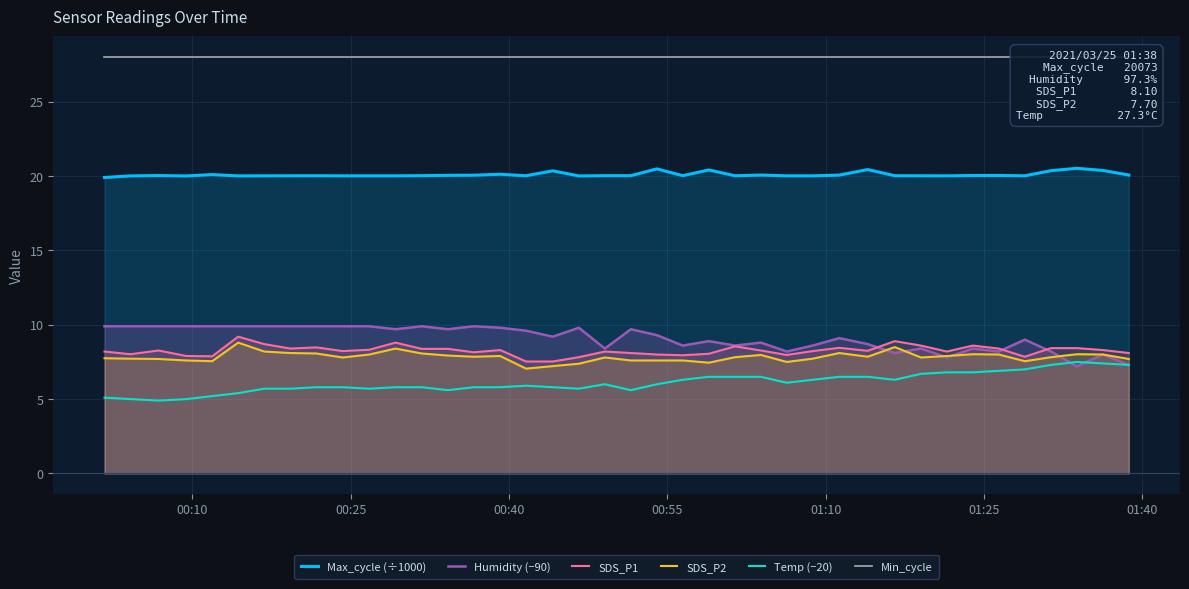

What is the lowest value of the SDS_P1 series?

7.5